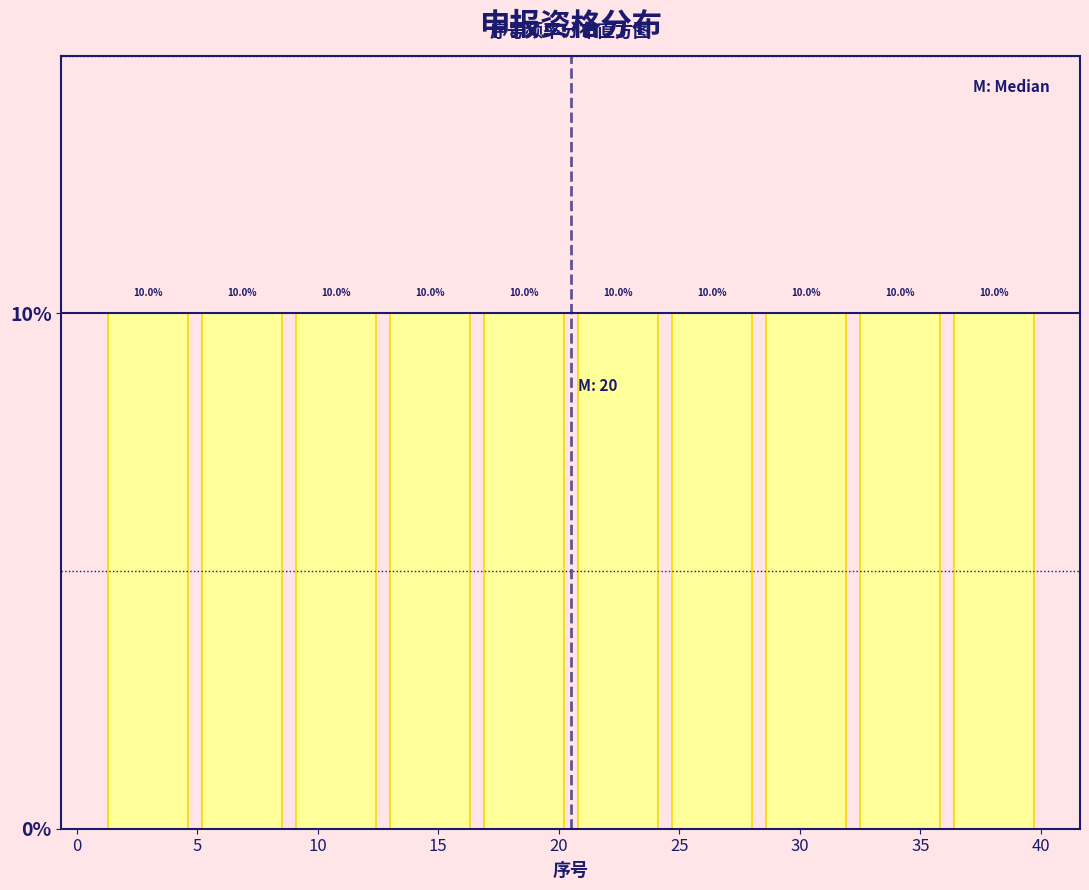

Reading left to right, list every bar in this chart as the range it spans on the x-axis followed by its height. The bar edges are not printed on the chart, so give them approximately, as read against the axis.

1.0 to 4.9: 10.0
4.9 to 8.8: 10.0
8.8 to 12.7: 10.0
12.7 to 16.6: 10.0
16.6 to 20.5: 10.0
20.5 to 24.4: 10.0
24.4 to 28.3: 10.0
28.3 to 32.2: 10.0
32.2 to 36.1: 10.0
36.1 to 40.0: 10.0